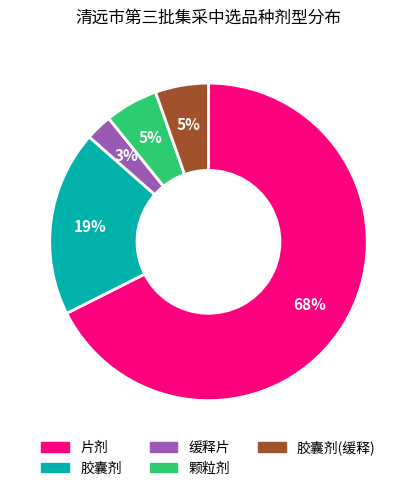

Which has a higher value, 胶囊剂(缓释) or 缓释片?

胶囊剂(缓释)